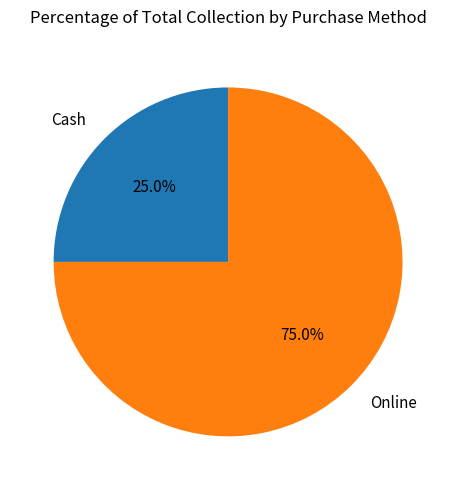

Which slice is the smallest?

Cash